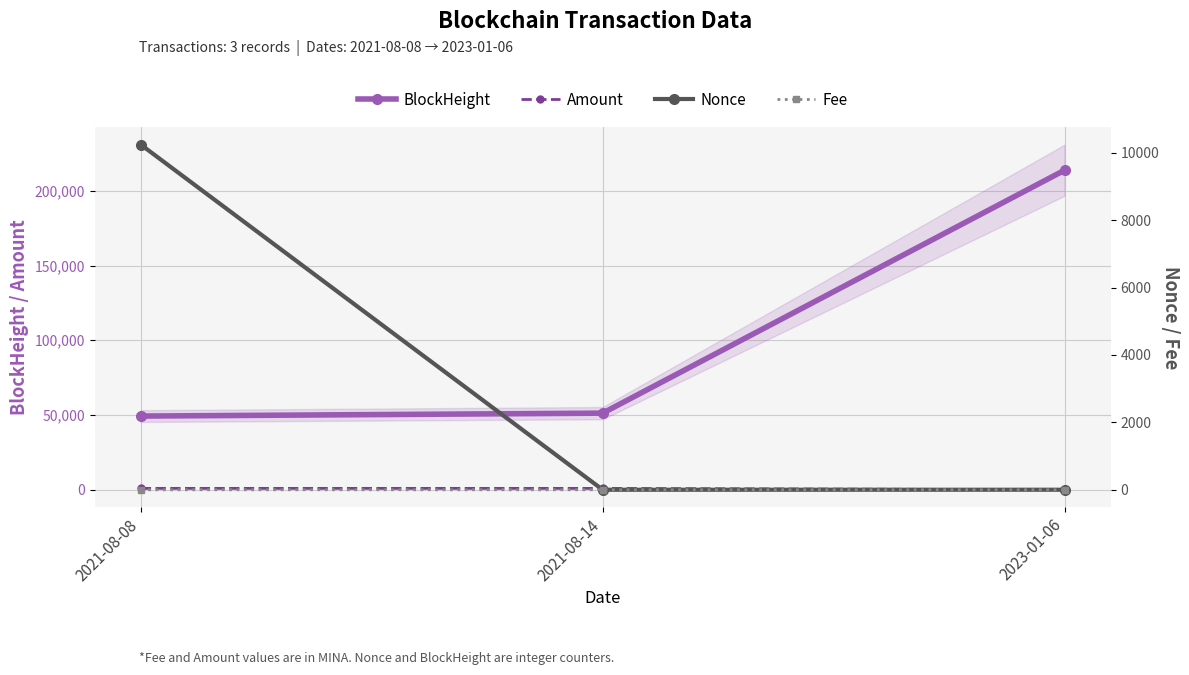

What position from the right is 2021-08-08?

3